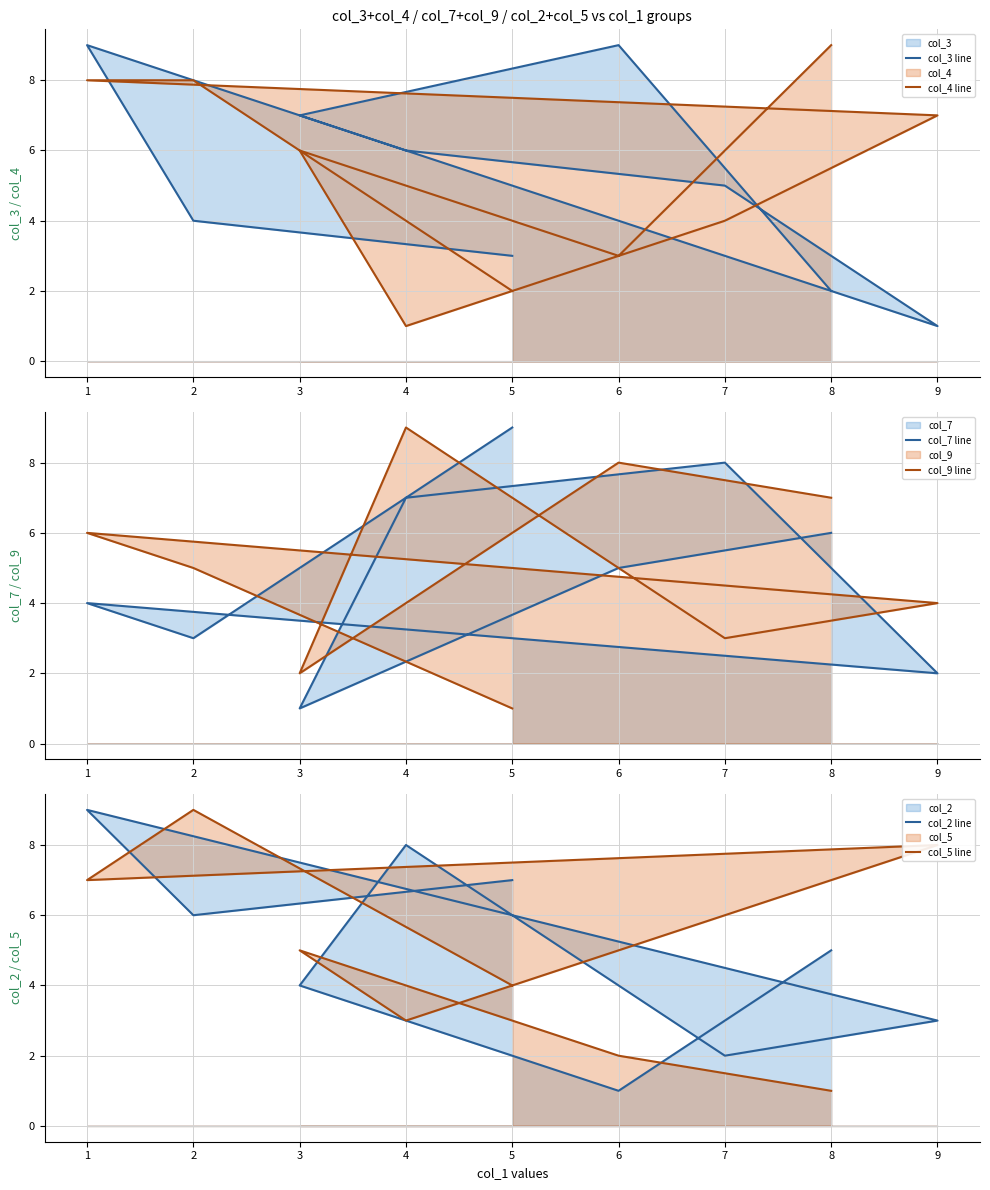

What is the minimum value for col_9 line?

1